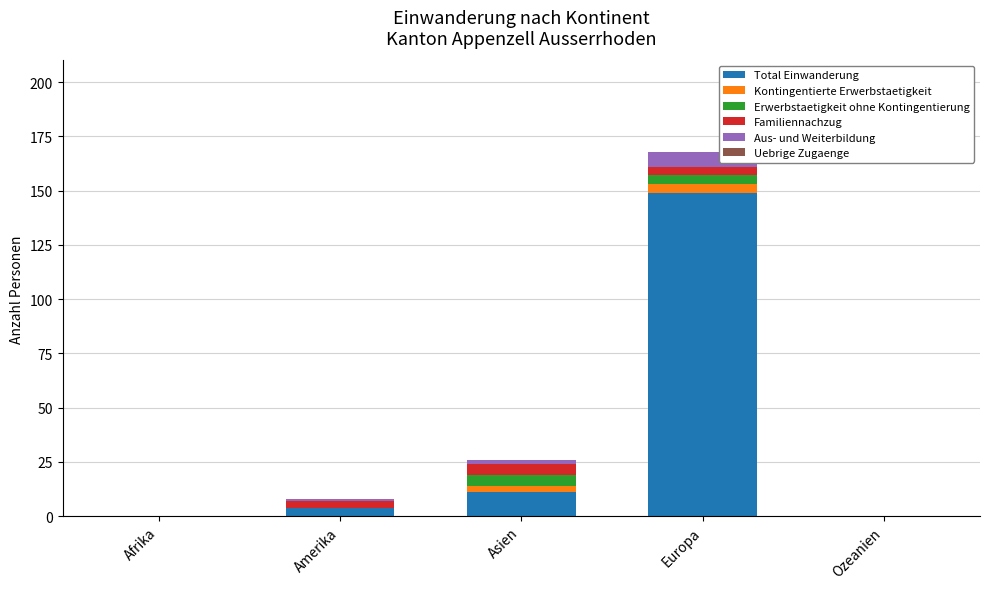

At which label does Total Einwanderung reach its peak?

Europa